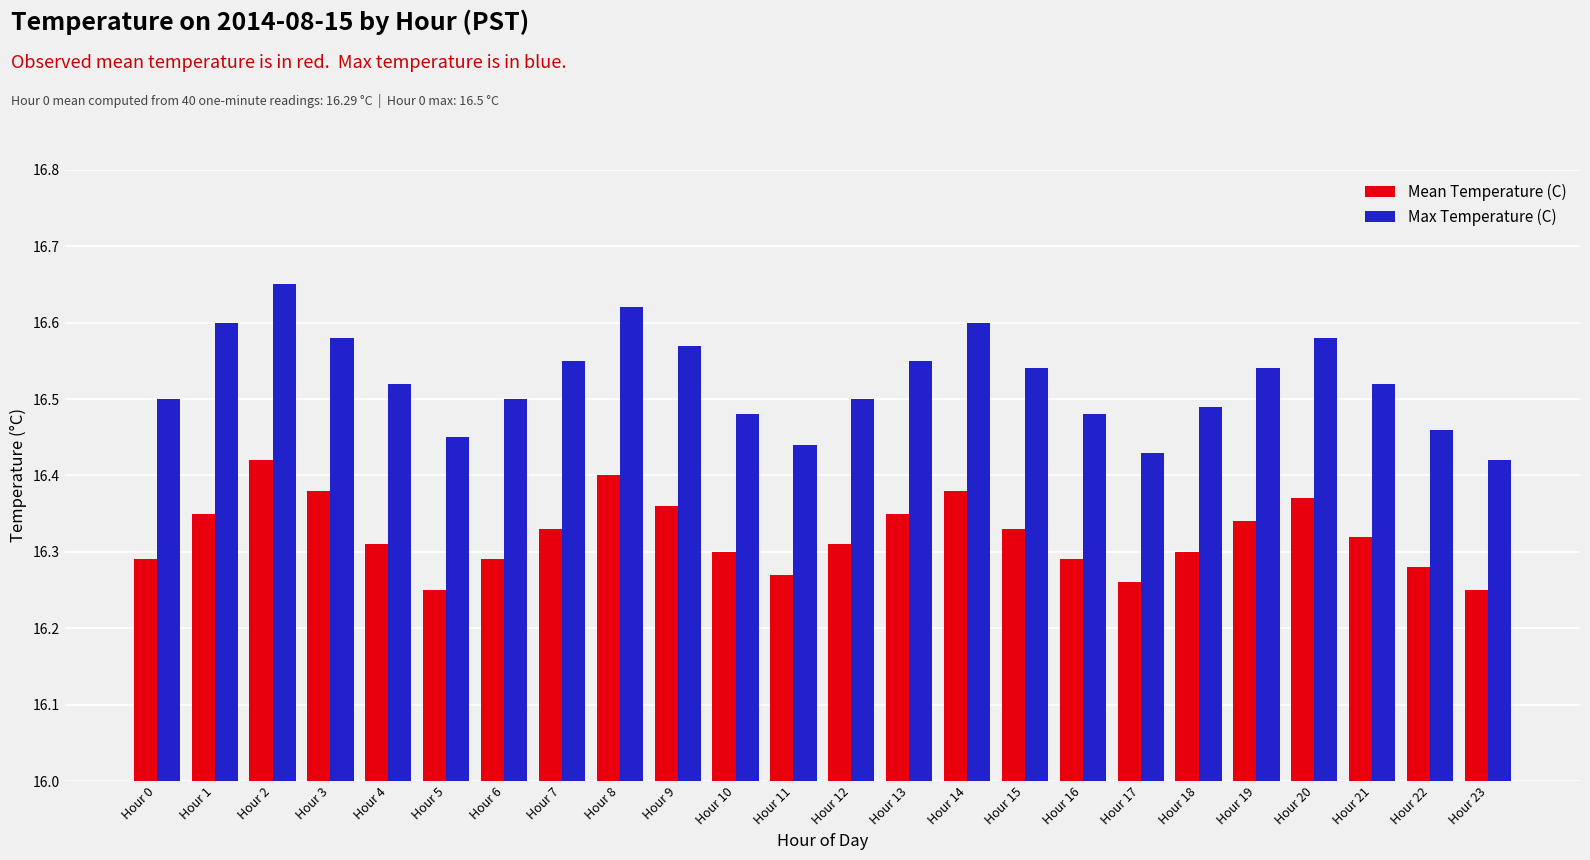

At which category is the sum across all series the highest?

Hour 2